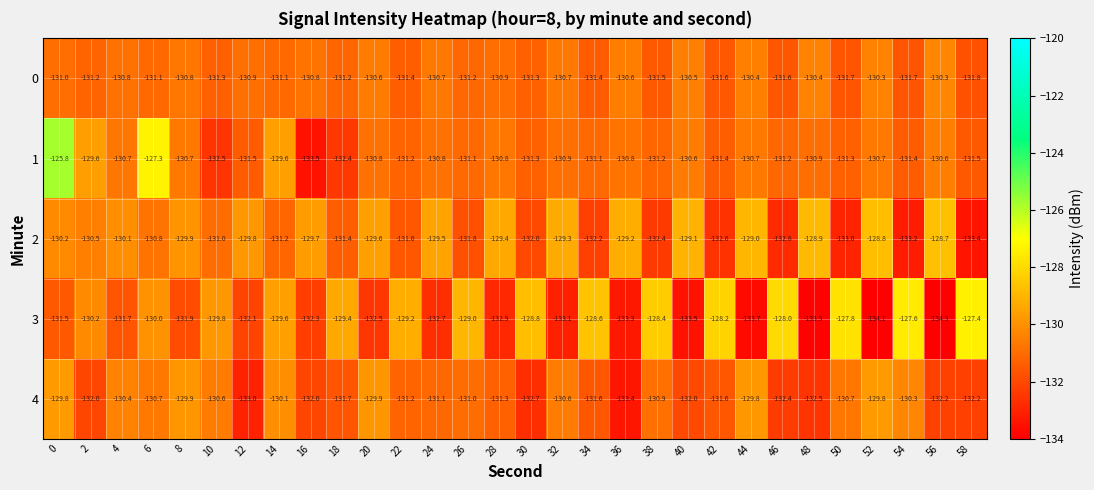

What is the highest value of the 1 series?

-125.8